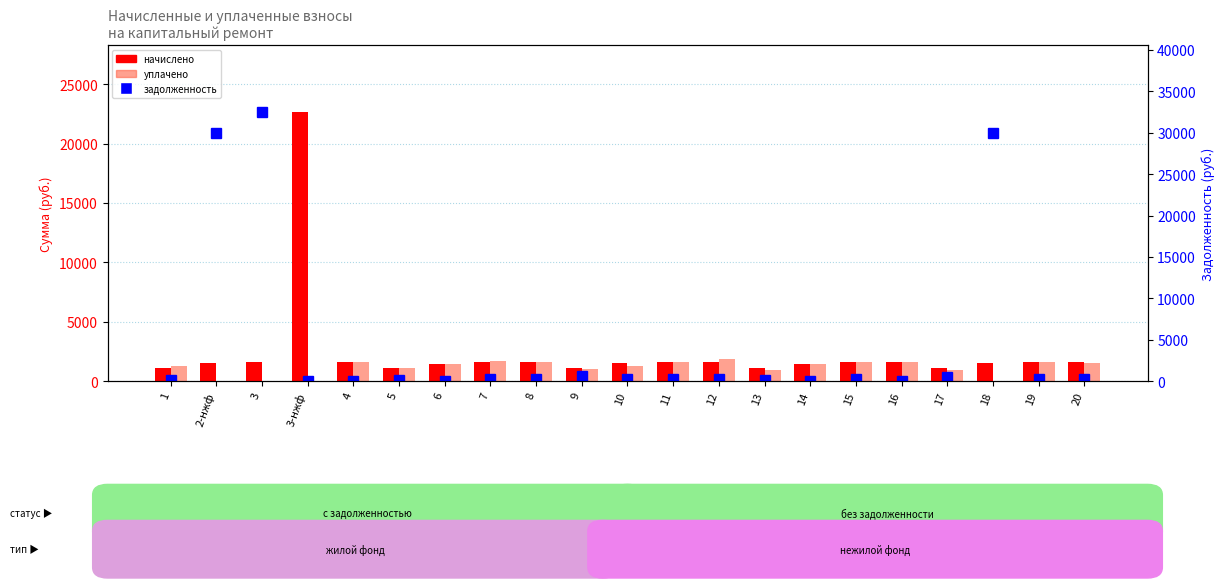

Which has a higher value, 14 or 5?

14